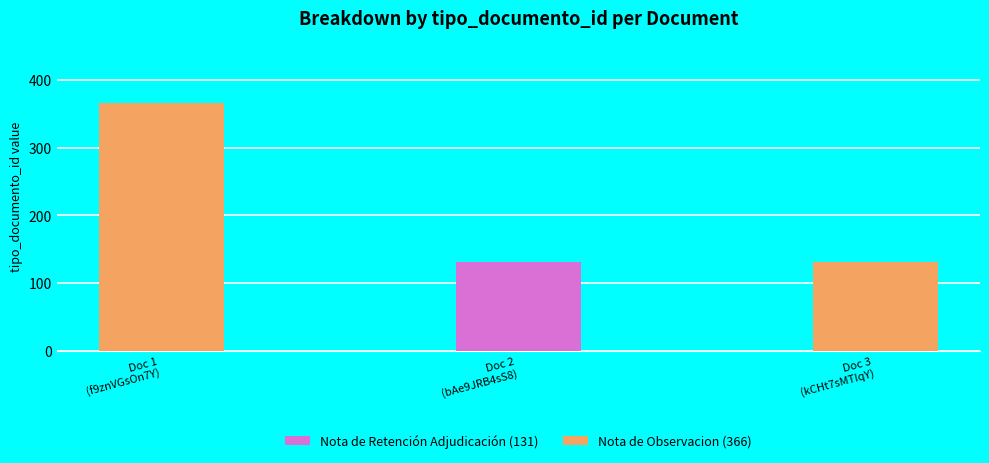

What position from the right is Doc 2
(bAe9JRB4sS8)?

2